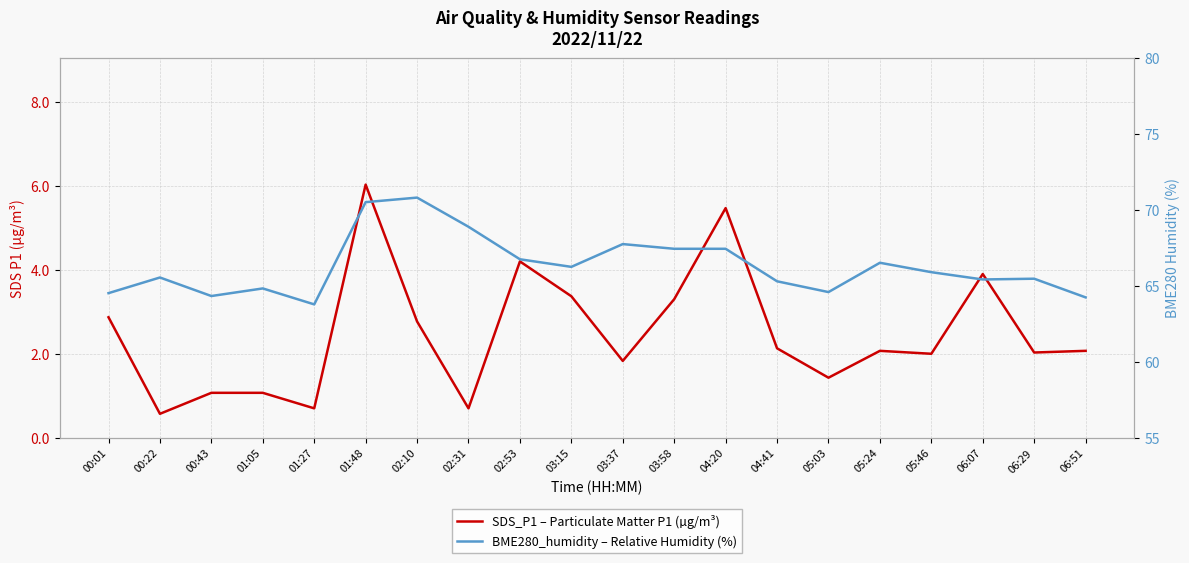

Is it true that SDS_P1 – Particulate Matter P1 (µg/m³) equals 0.5 at 04:41?

False